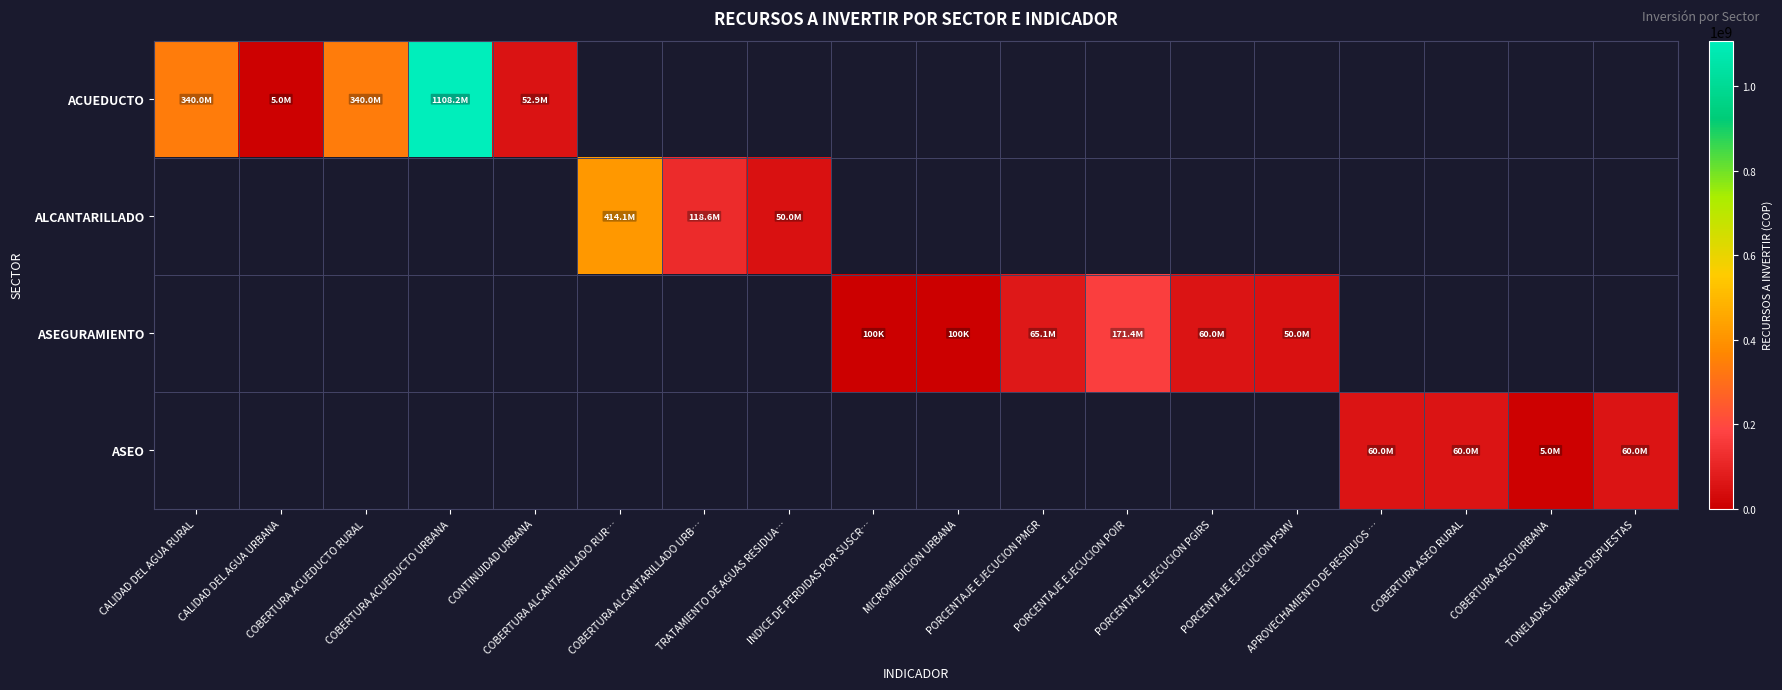

What is the spread (max minus min) of values at COBERTURA ACUEDUCTO RURAL?

340000000